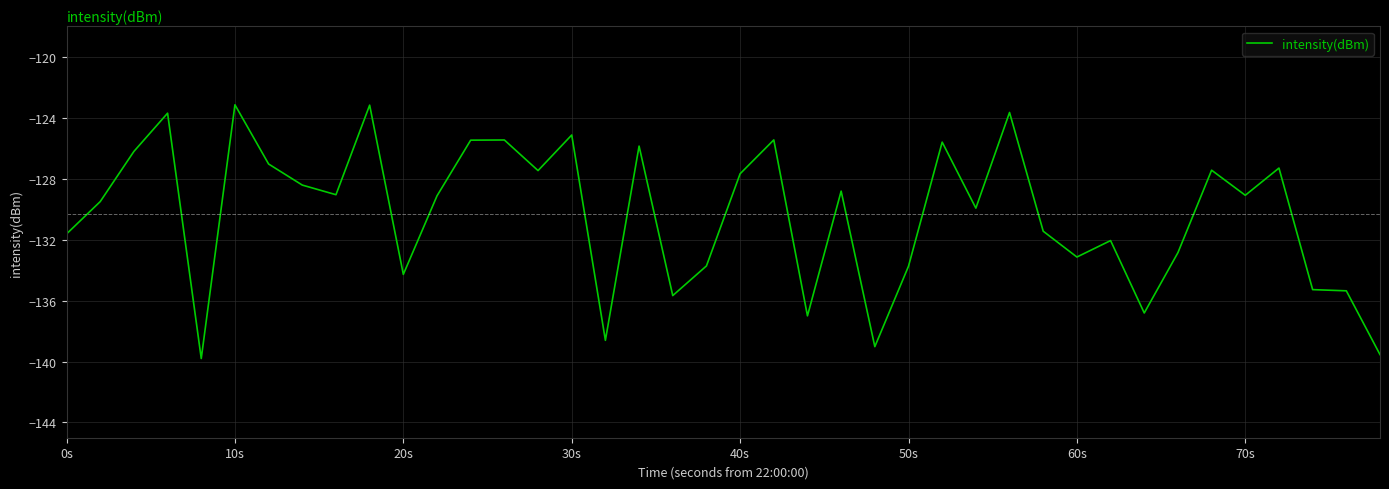

What is the greatest value displayed?

-123.2